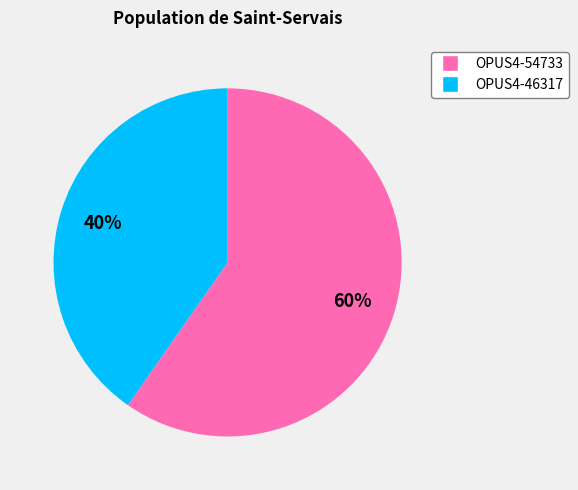

To the nearest percent, what is the combined percentage of OPUS4-54733 and OPUS4-46317?

100%